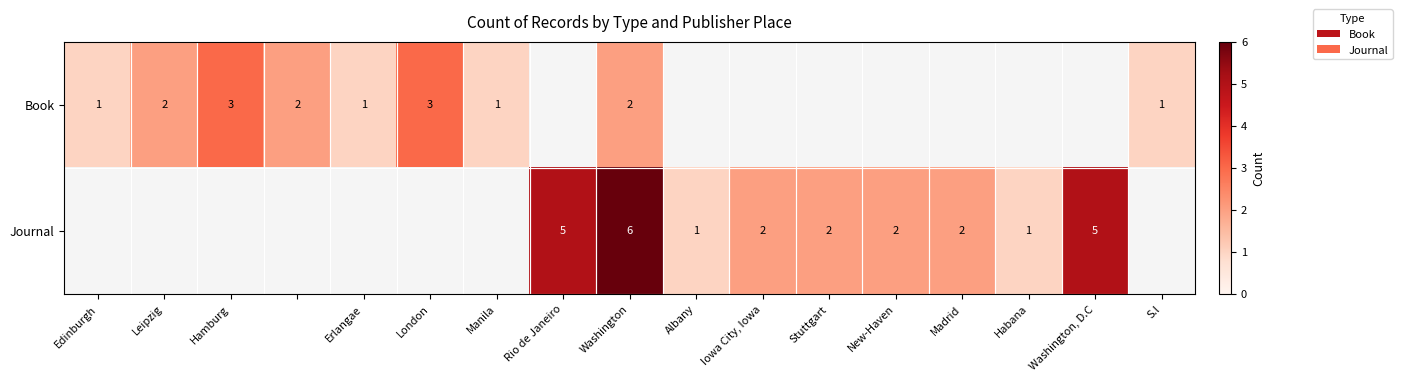

Is it true that Book equals 1 at Edinburgh?

True